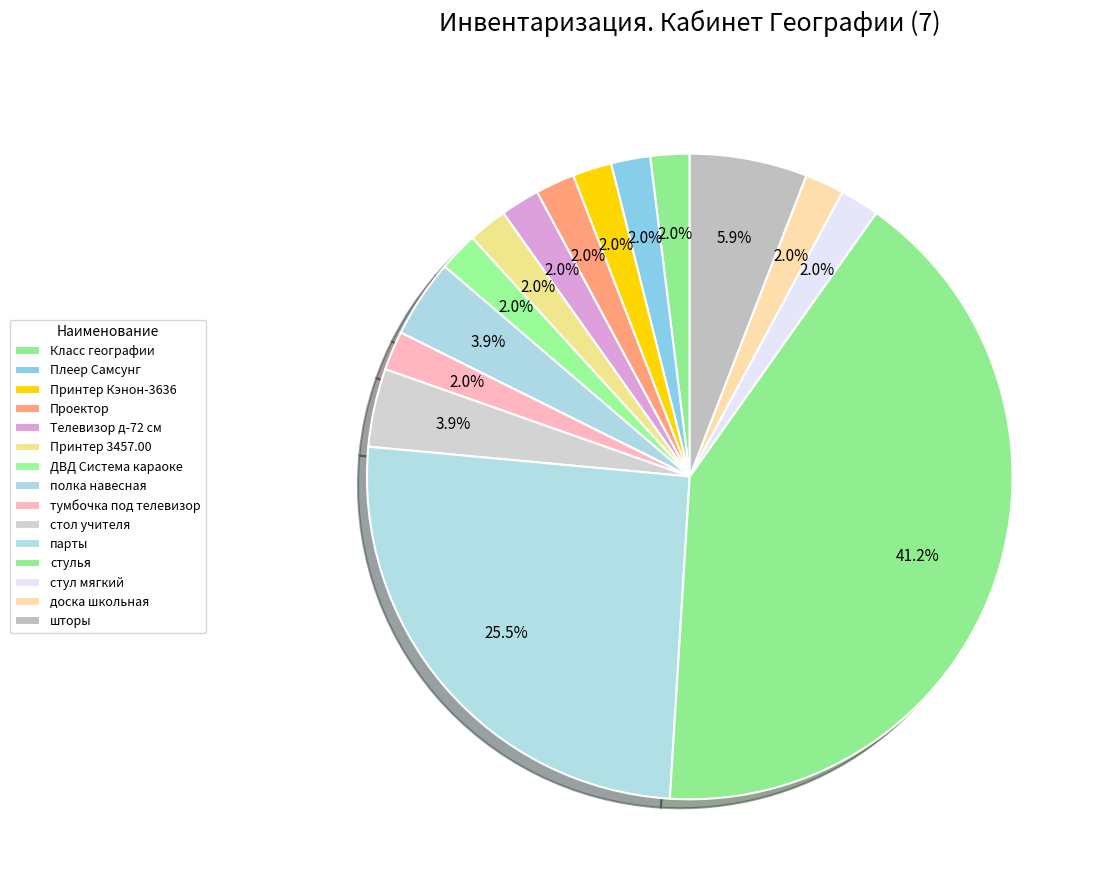

What percentage do ДВД Система караоке and Принтер 3457.00 together represent?

3.9%